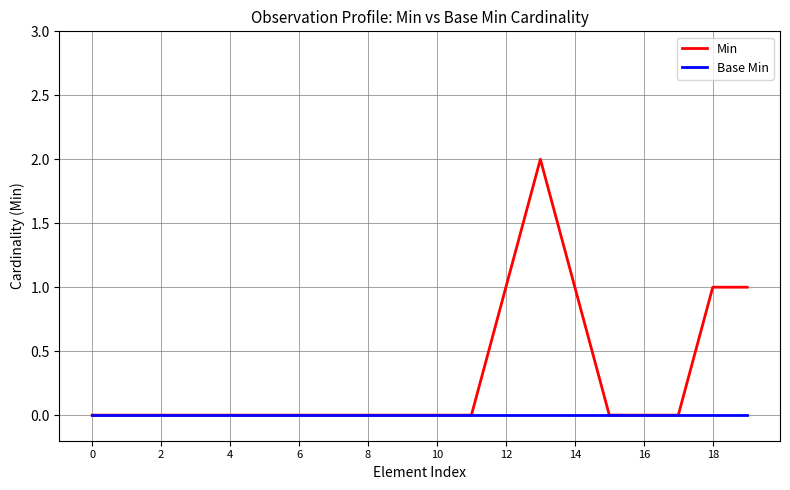

What are all the series names shown in the legend?

Min, Base Min